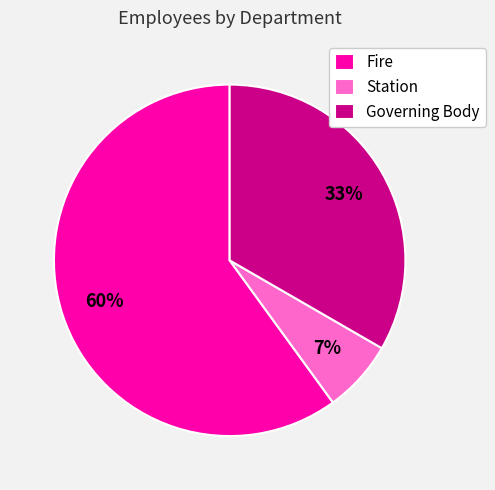

Which category accounts for the majority?

Fire